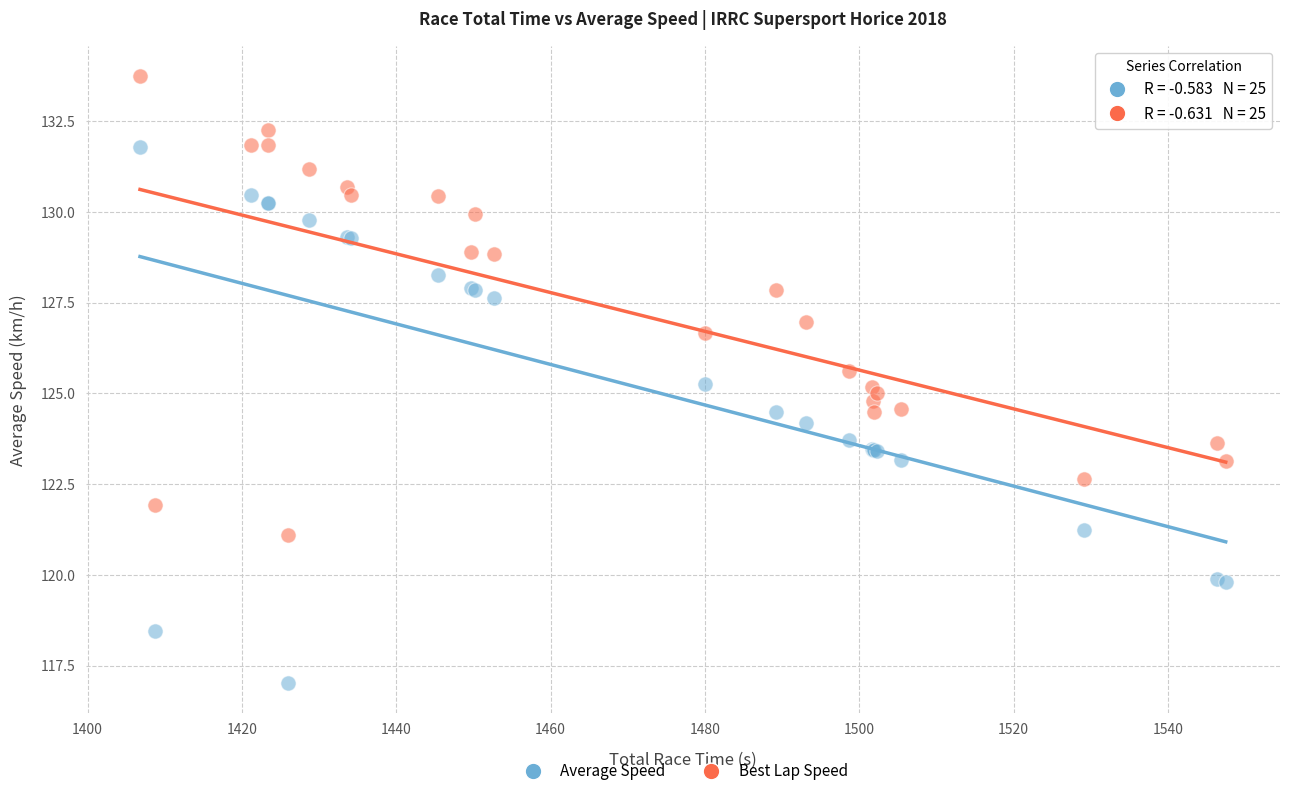

Which series has the widest spread of Y values?

Average Speed